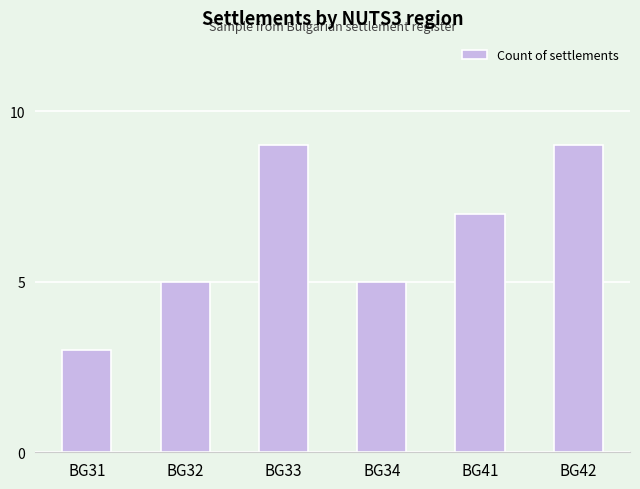

How many distinct data groups are displayed?

1